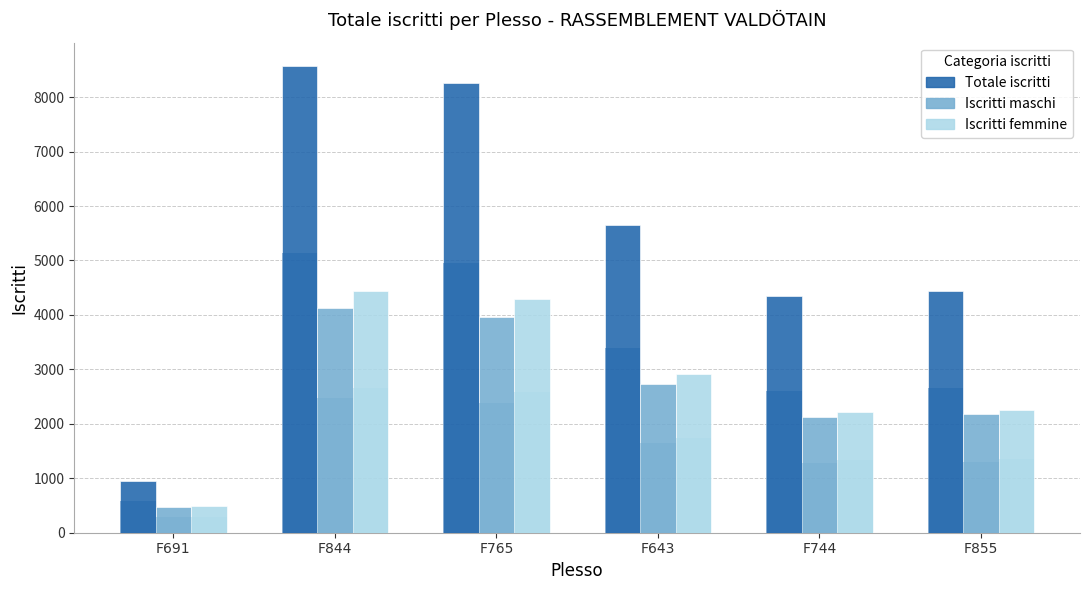

The Iscritti femmine series shows 7149 at F844. True or false?

False